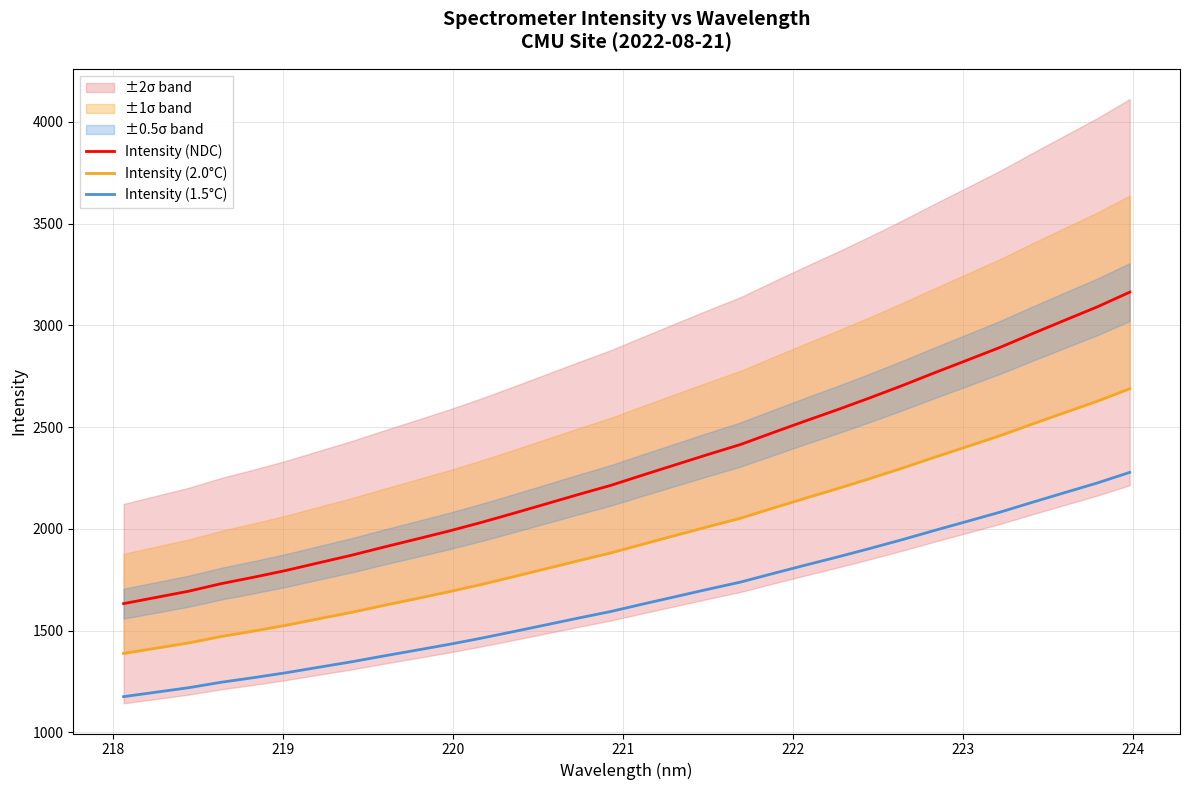

Which series has the largest total across all categories?

Intensity (NDC)